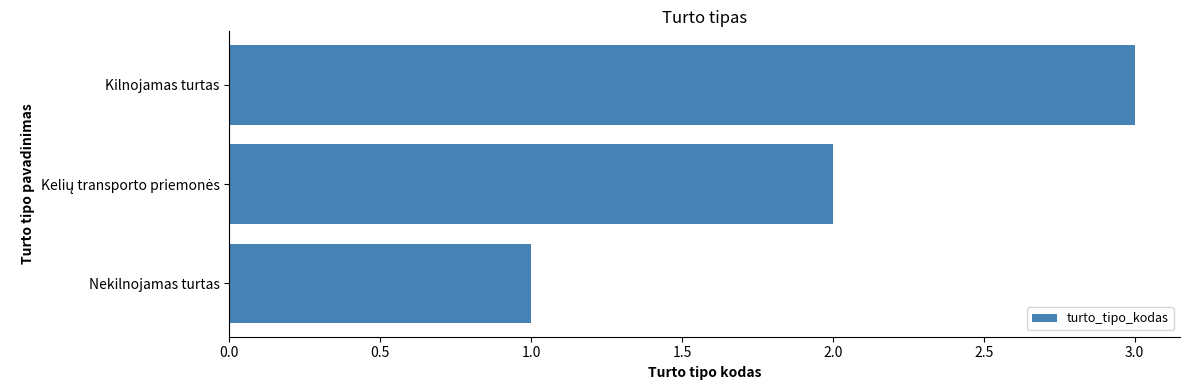

What is the sum of all values?

6